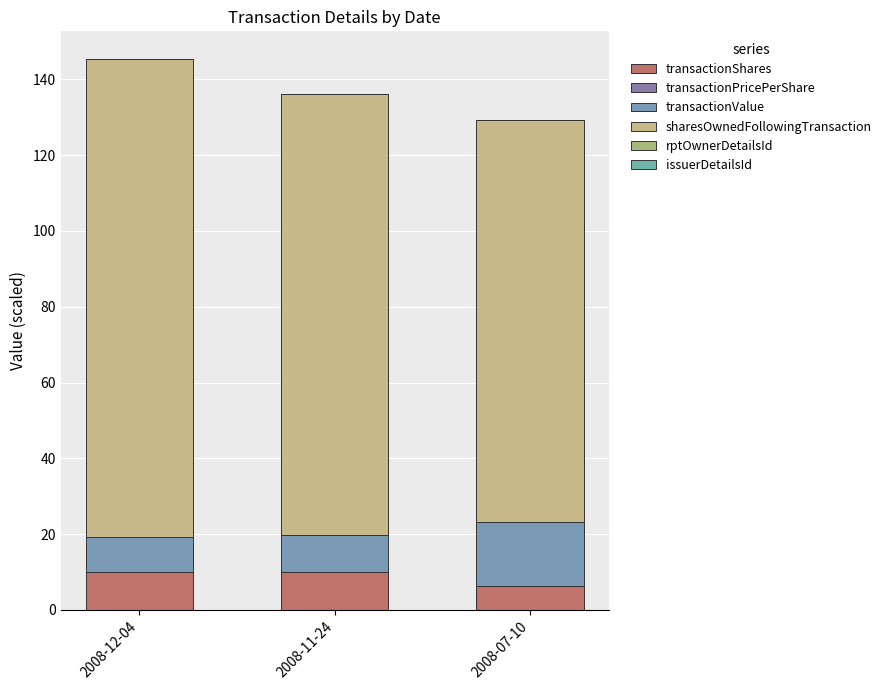

At which category is the sum across all series the highest?

2008-12-04